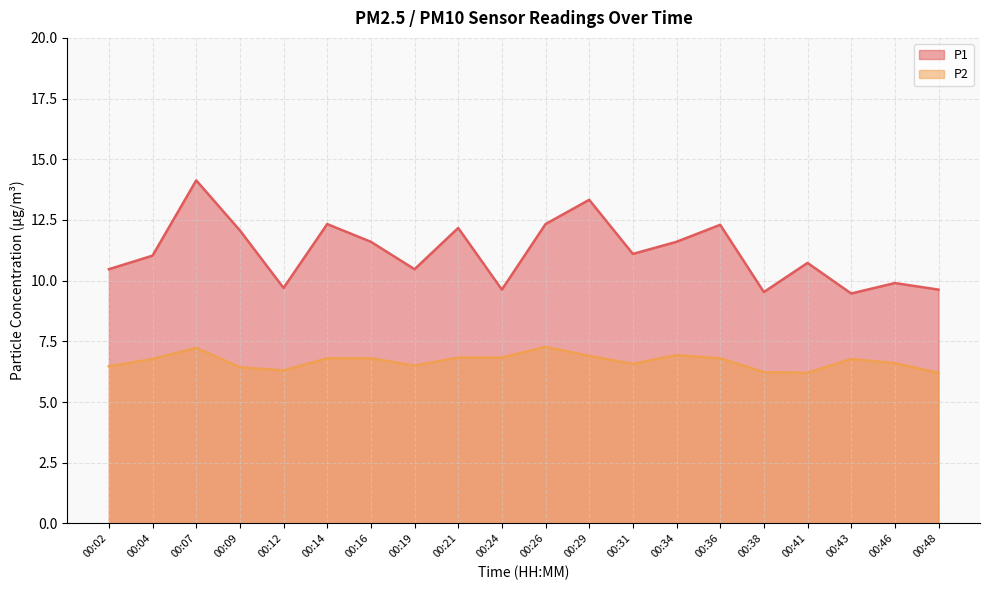

Which category has the lowest value across all series?

00:41